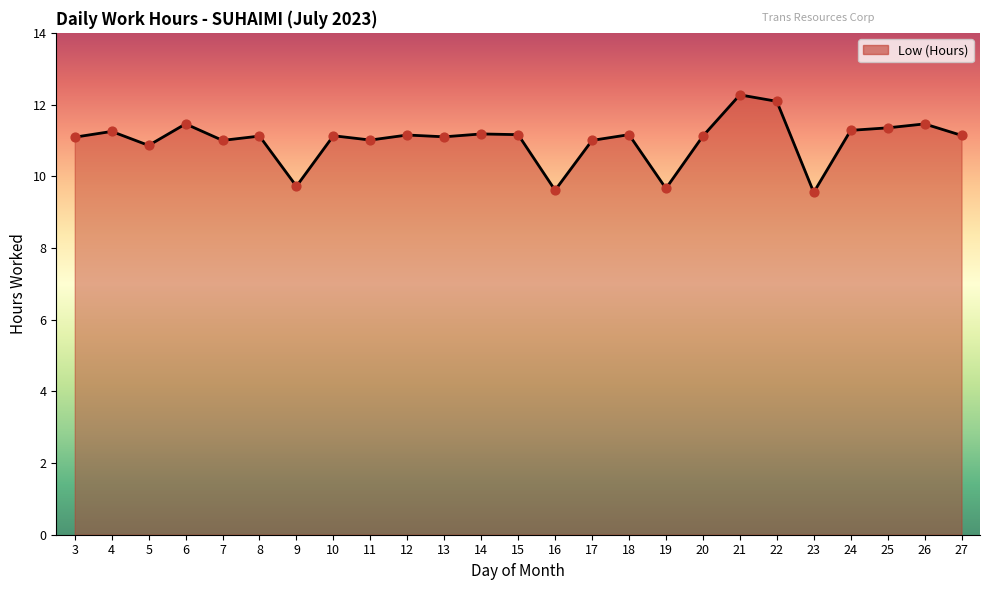

What is the change in value from 10 to 21?

+1.1